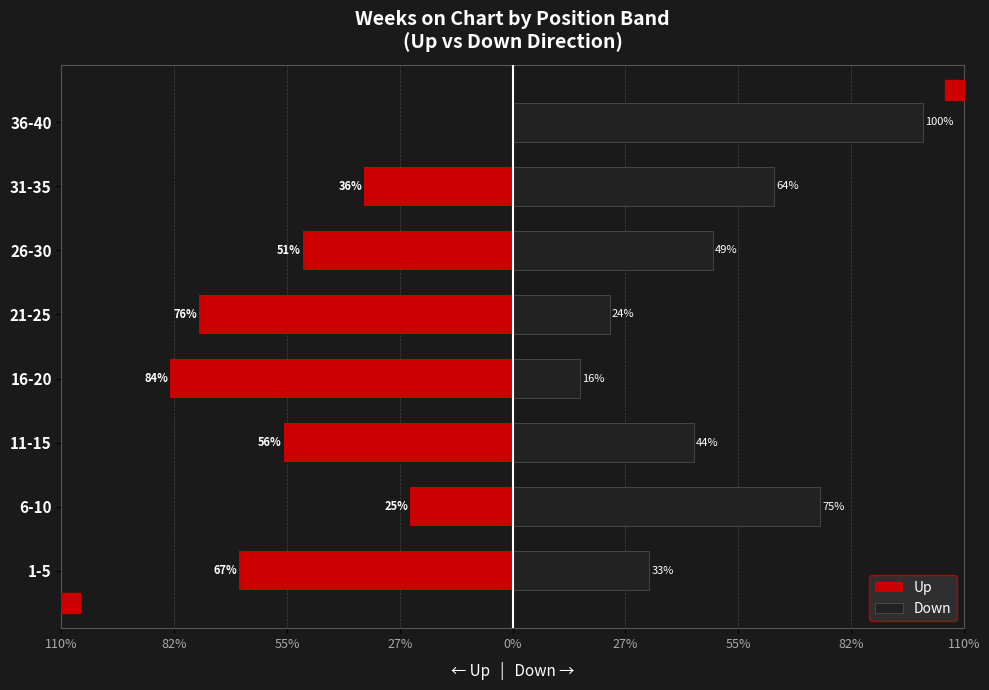

Which series has the widest spread of values?

Up